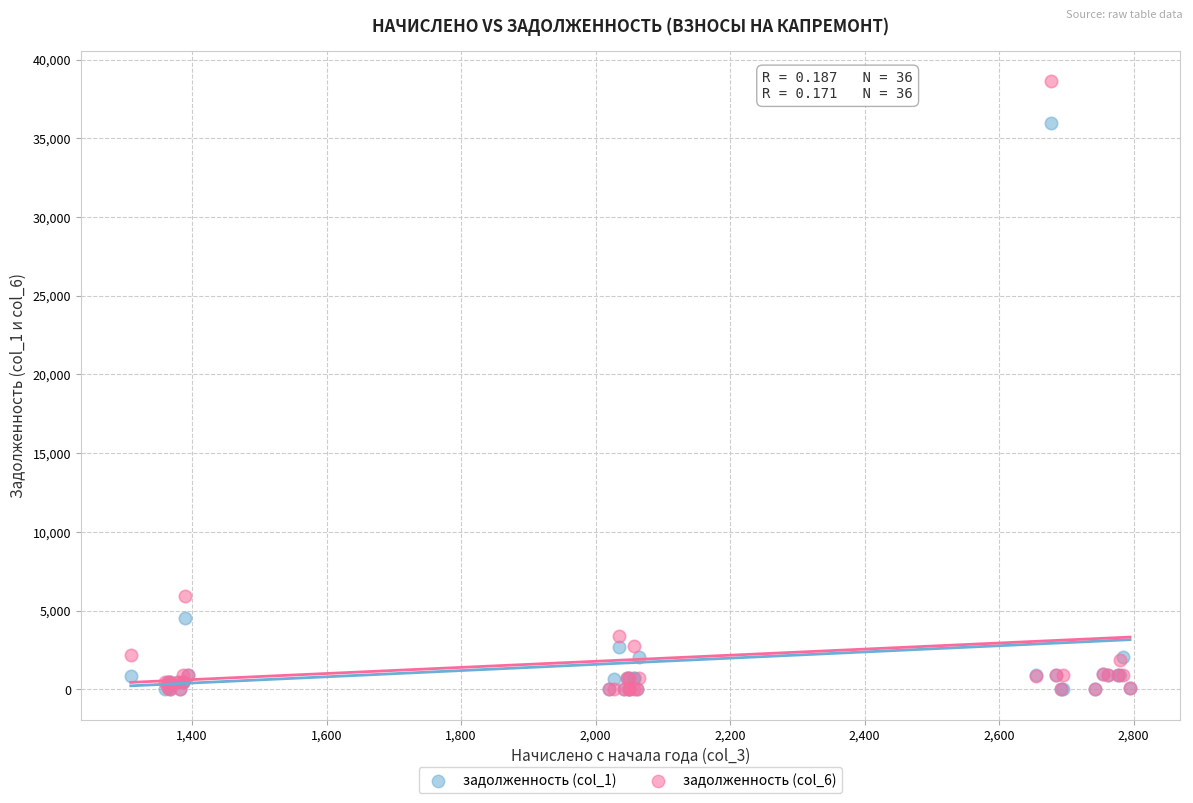

Across all series, what Y value is closest to 19320?

5916.2